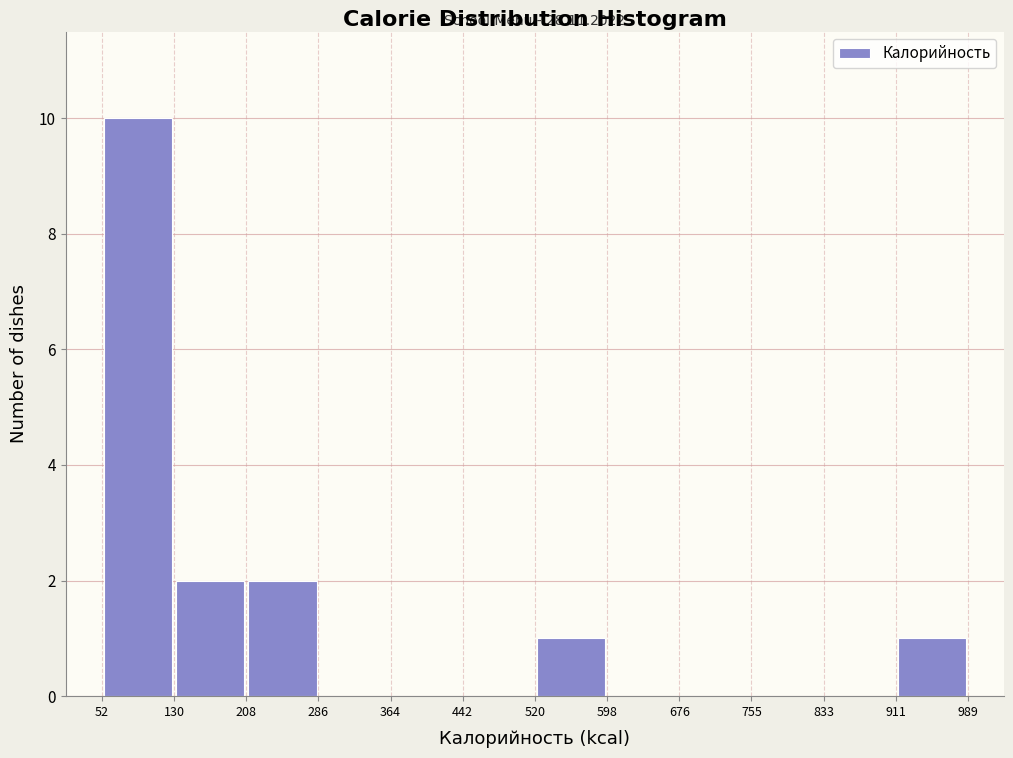

Over which range of the x-axis is the bar tallest?

52 to 130